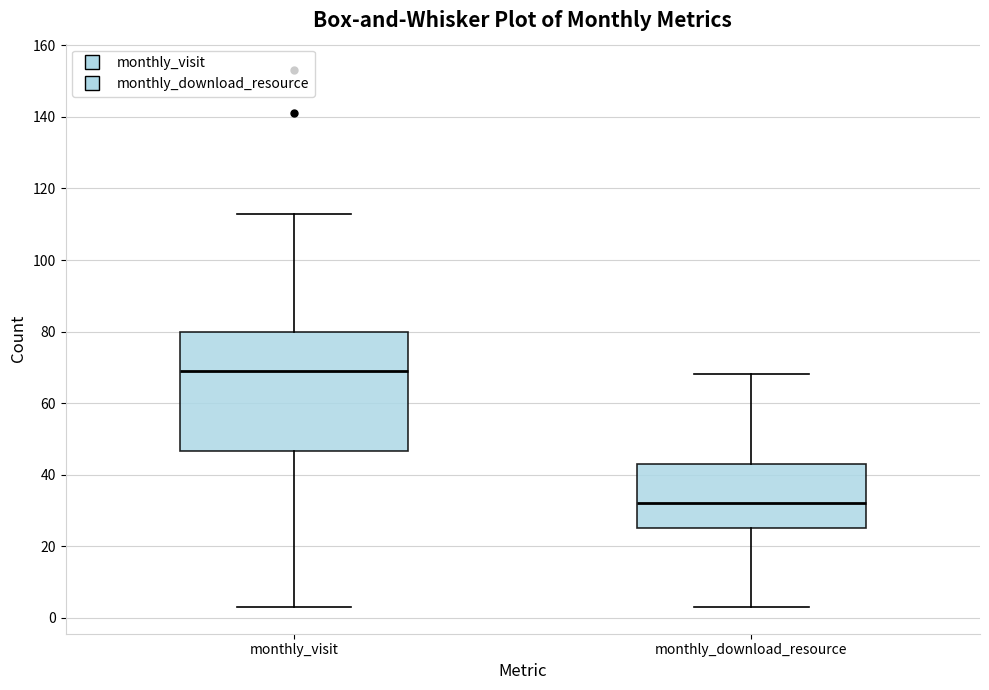

Which box has the lowest median line?

monthly_download_resource